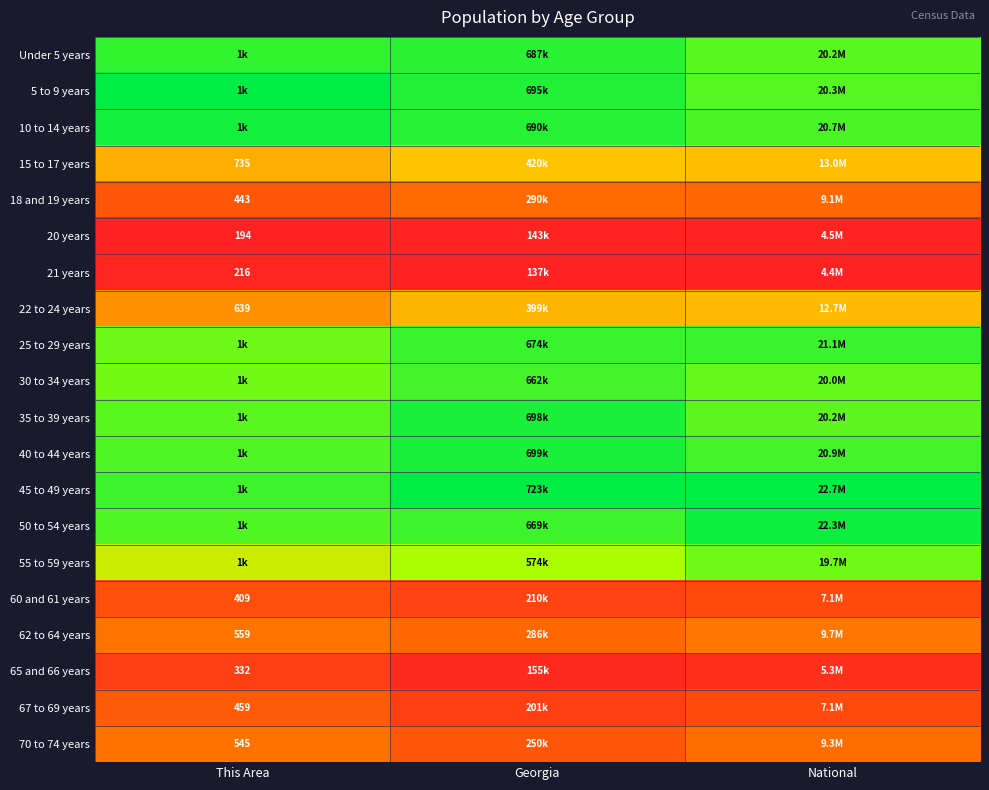

Which series has the largest total across all categories?

45 to 49 years